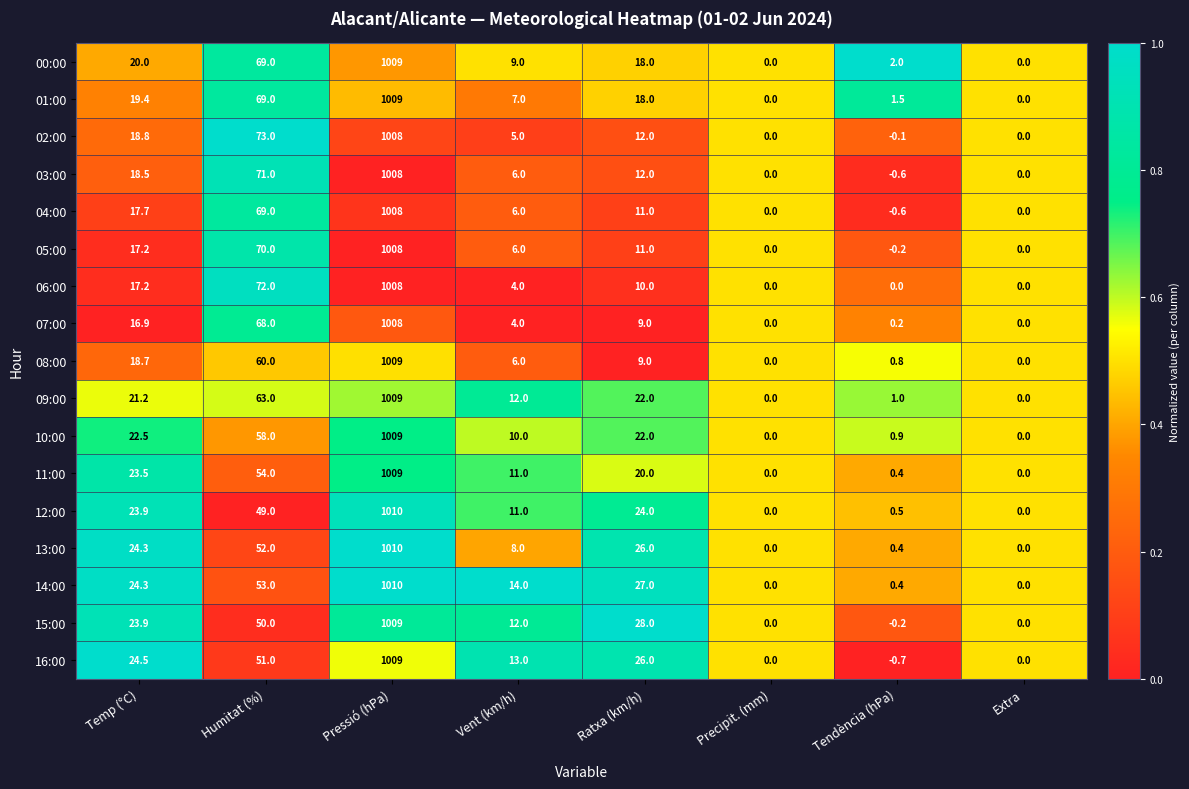

What is the difference between the highest and lowest values at Humitat (%)?

24.0